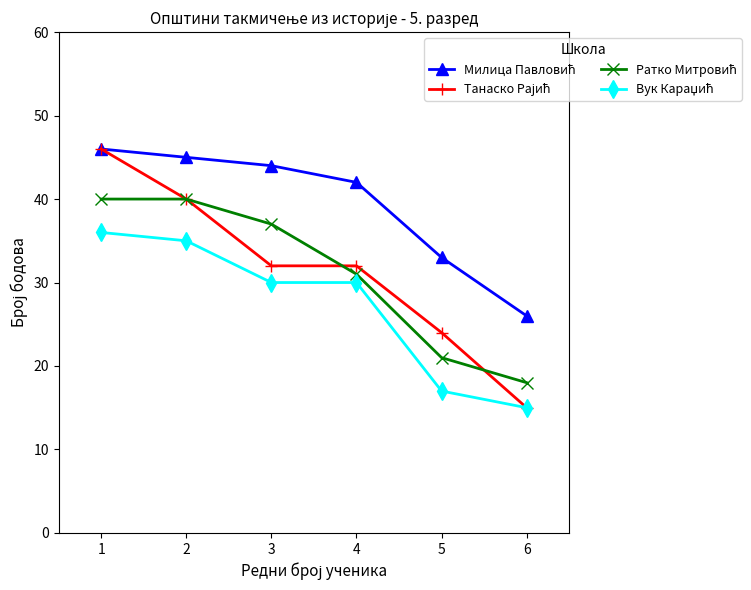

Which label corresponds to the smallest value in the chart?

6